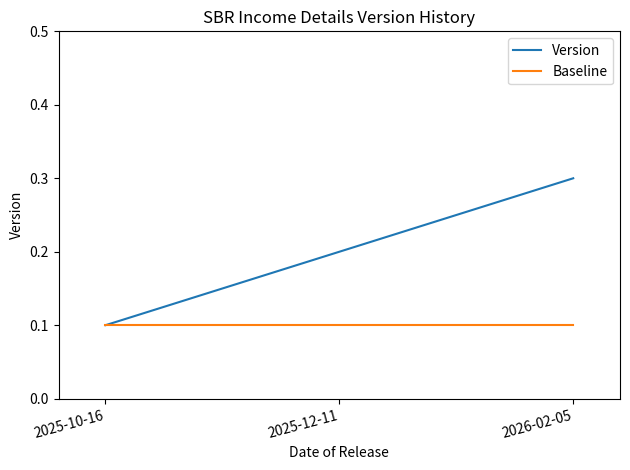

At which label does Version reach its peak?

2026-02-05